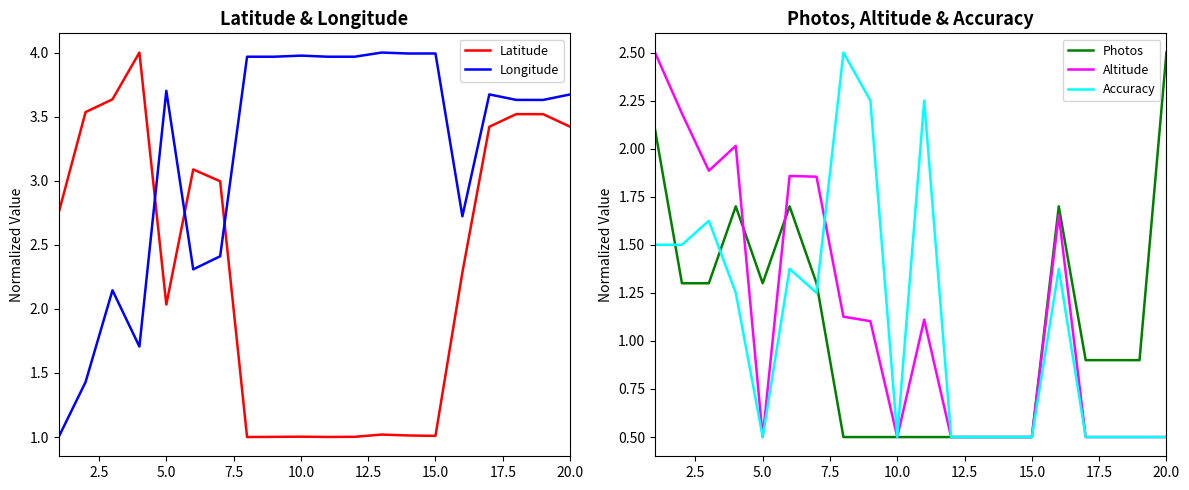

Which category has the highest value in the Photos series?

20.0